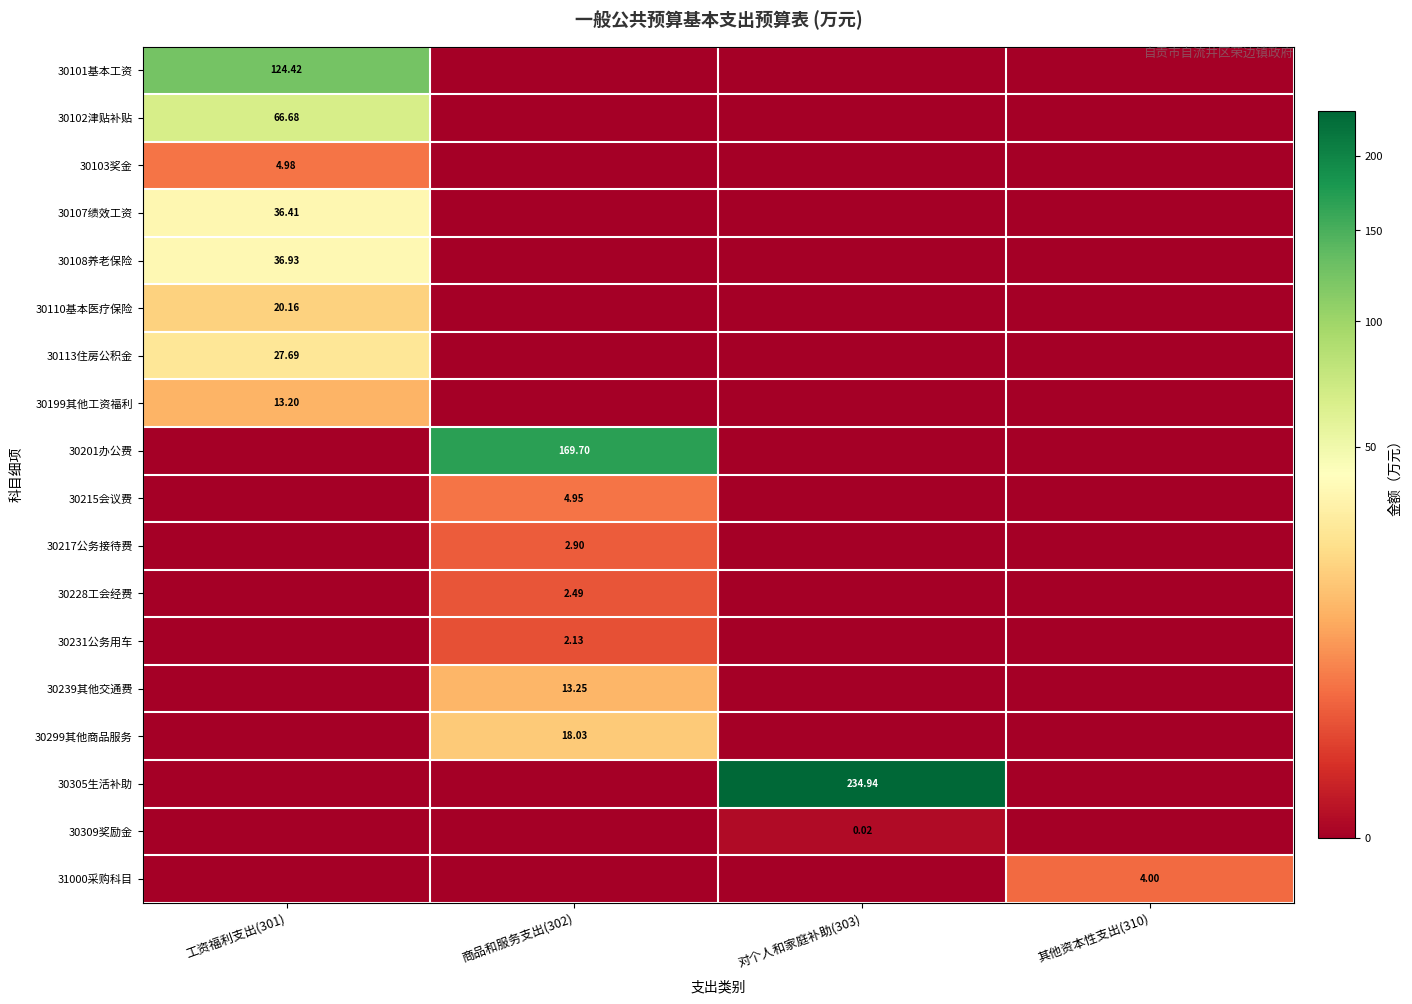

Is the value of 30107绩效工资 at 工资福利支出(301) greater than the value of 30299其他商品服务 at 商品和服务支出(302)?

Yes